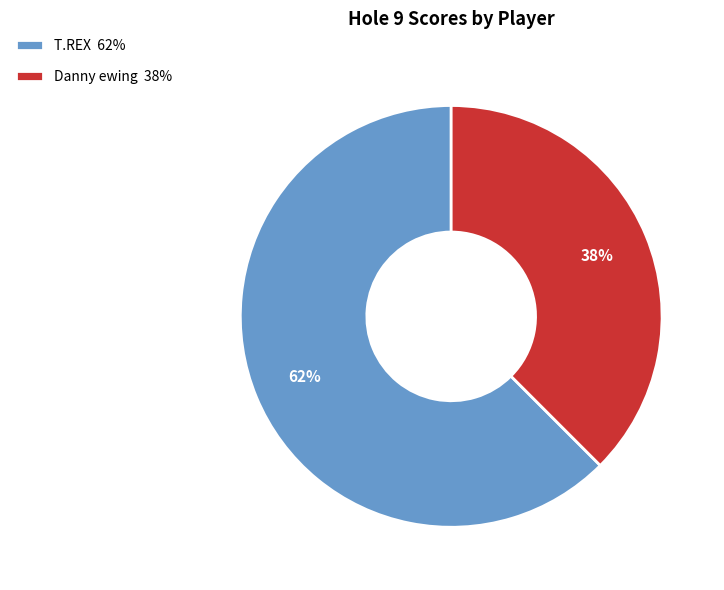

The T.REX slice represents 53% of the pie. True or false?

False